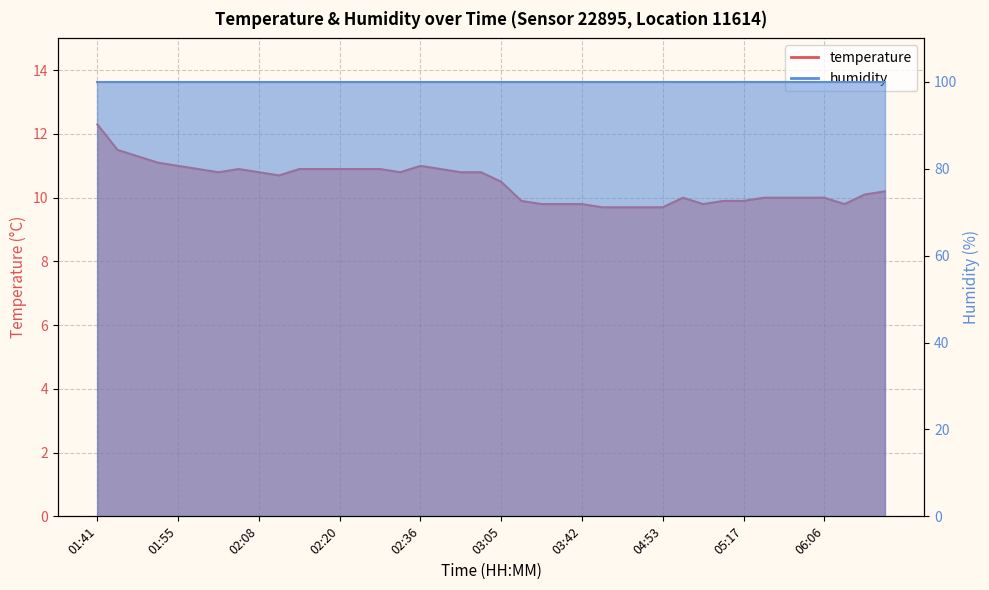

At which category does the chart reach its minimum across all series?

04:26